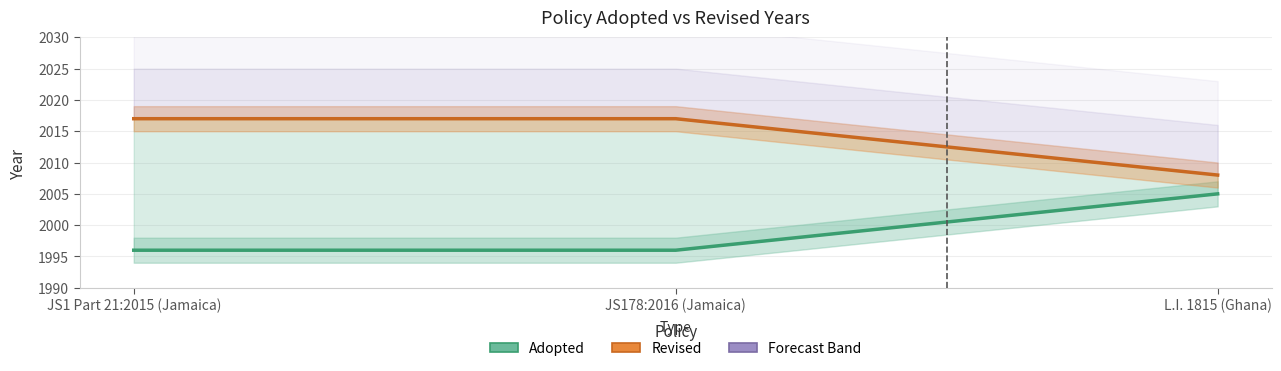

What are all the series names shown in the legend?

Adopted, Revised